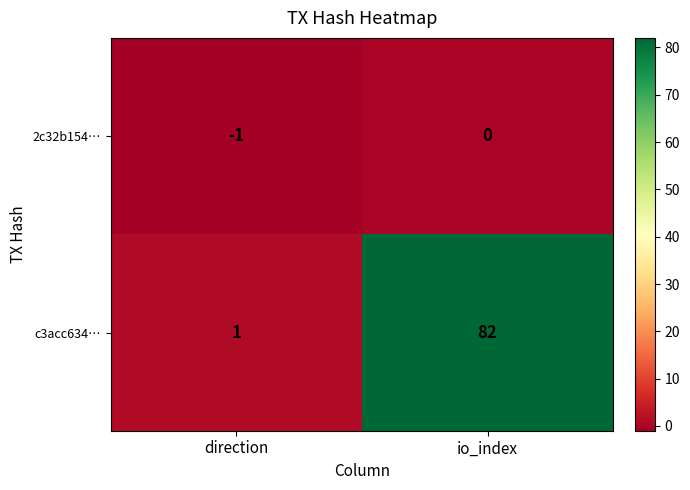

Is it true that 2c32b154… equals -1 at io_index?

False